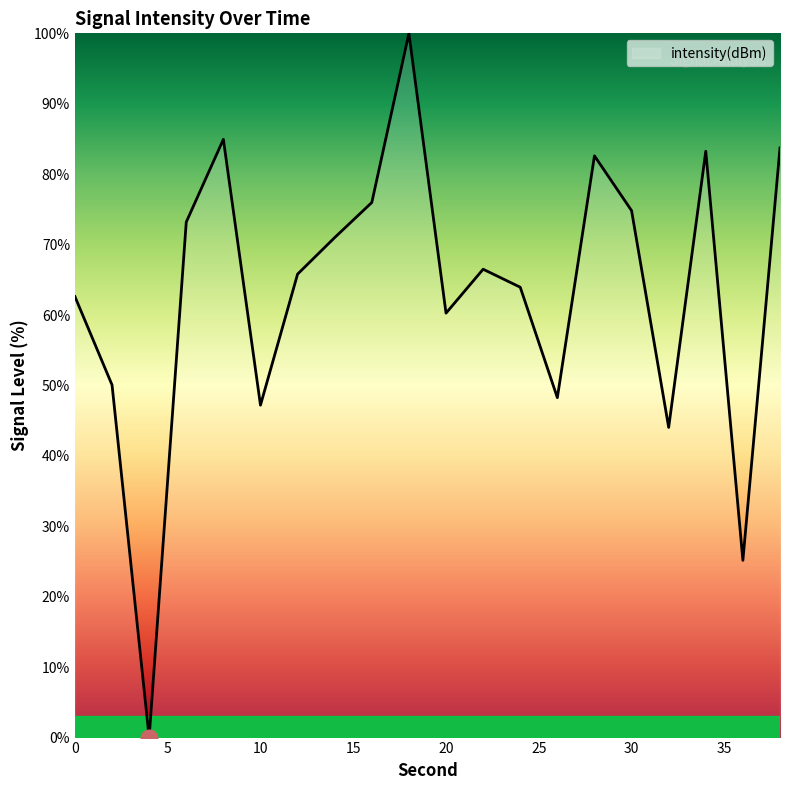

What is the difference between the maximum and minimum values?

100.0